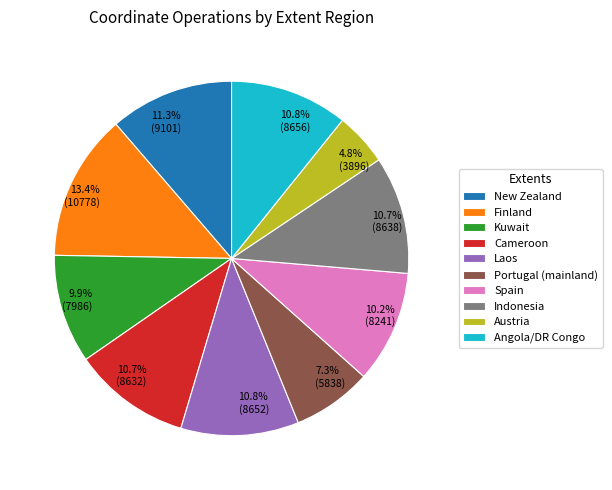

Does Cameroon account for over 50% of the chart?

No